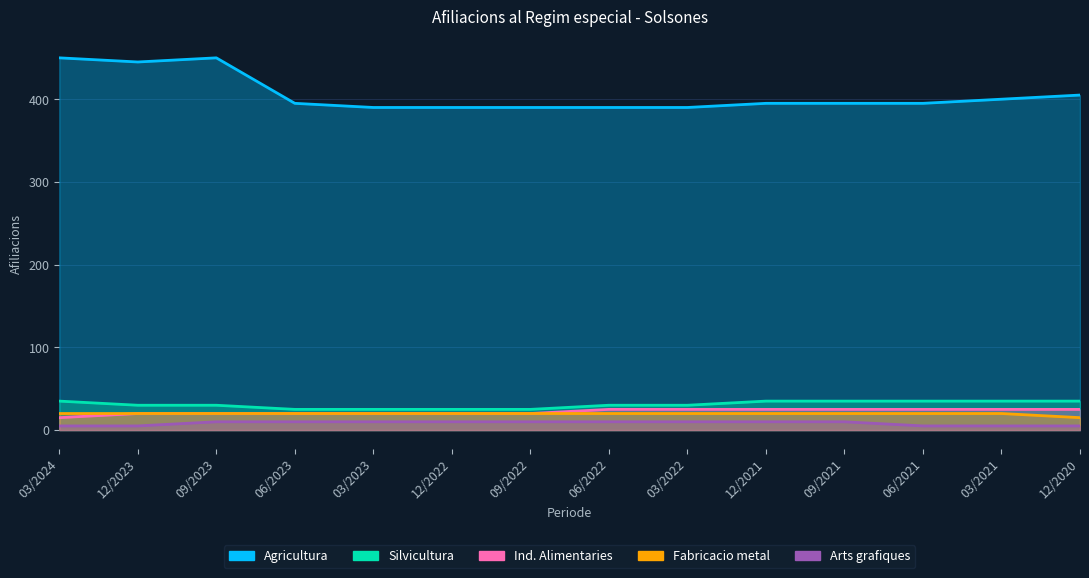

How many data points does each series have?

14